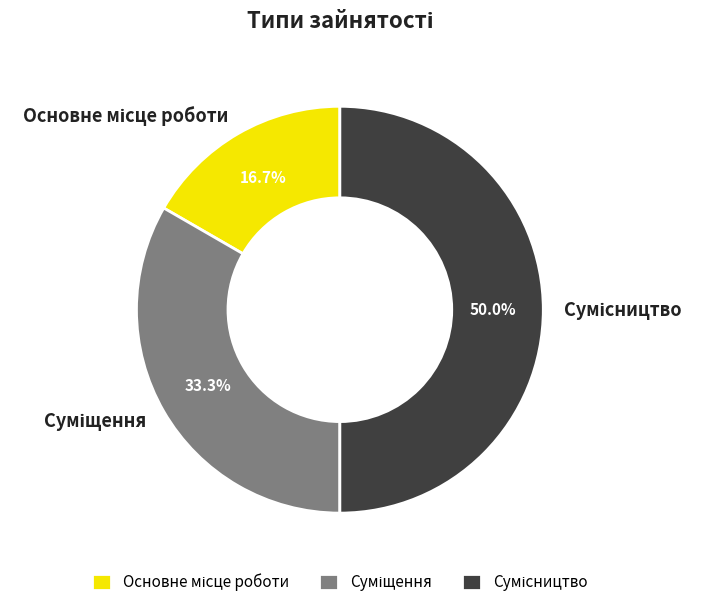

True or false: Суміщення accounts for 45% of the total.

False